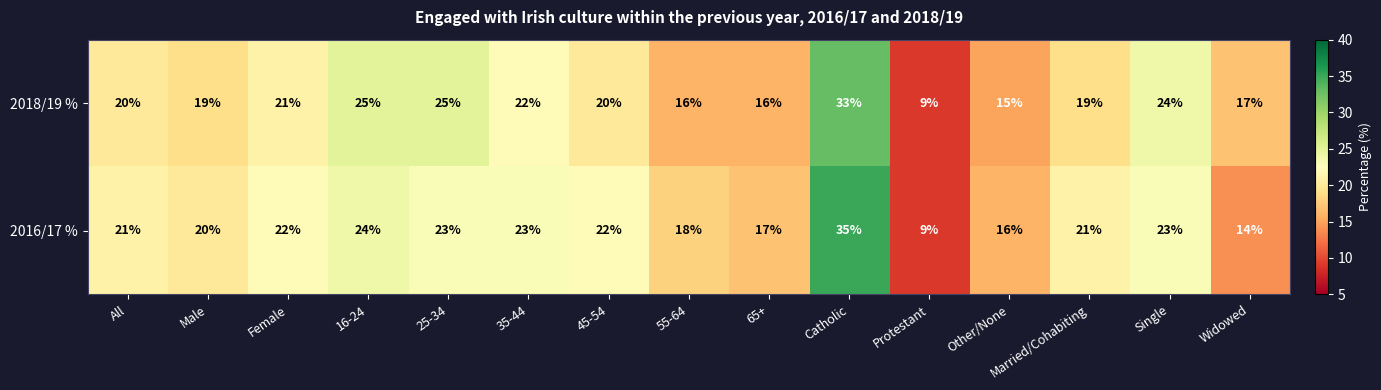

At which category does the chart reach its minimum across all series?

Protestant